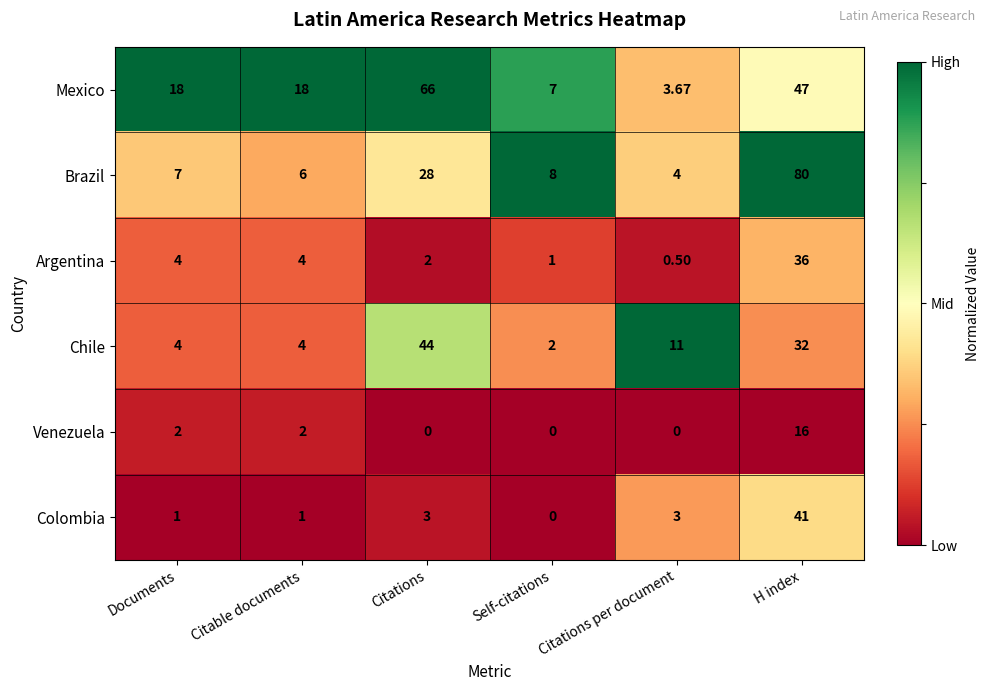

Which series changed the most between Citable documents and Self-citations?

Mexico